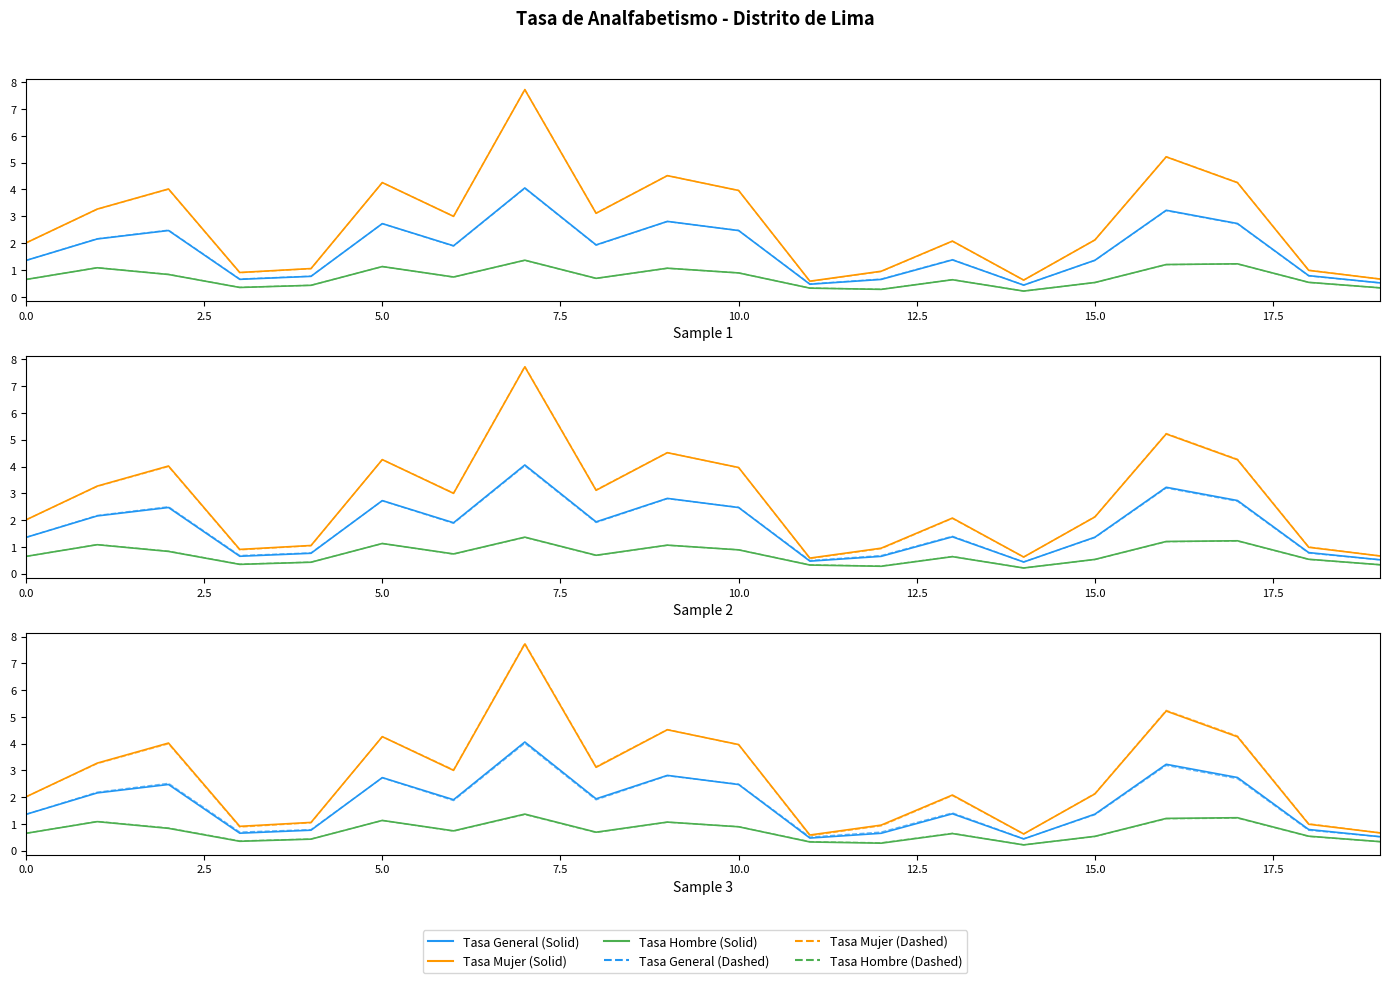

Which label corresponds to the smallest value in the chart?

14